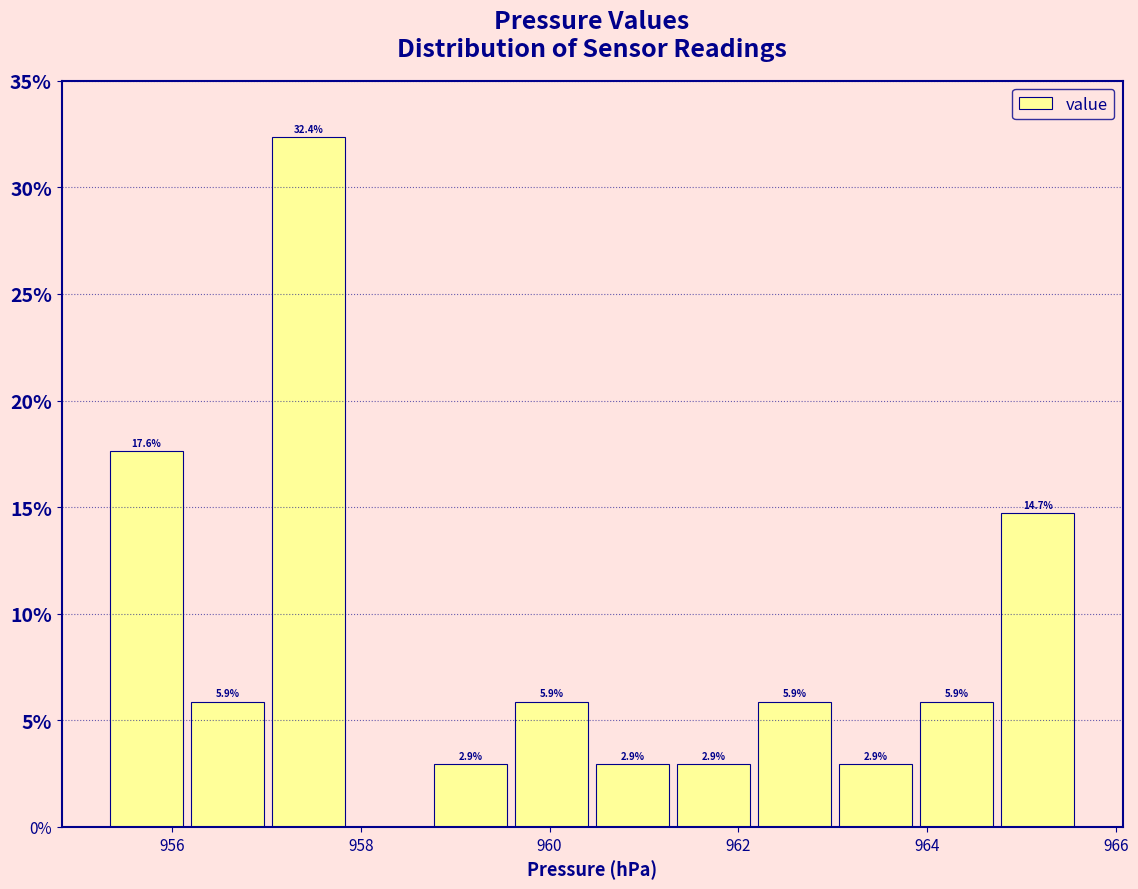

Over which range of the x-axis is the bar tallest?

957.0 to 957.8